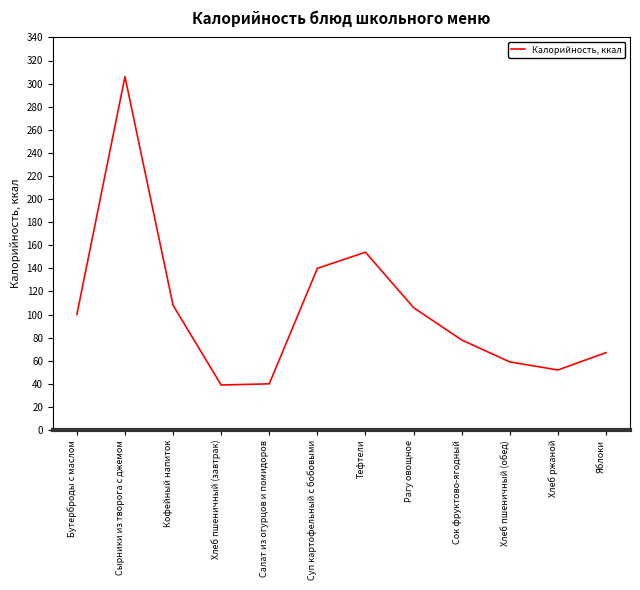

At which label is the value closest to 172?

Тефтели